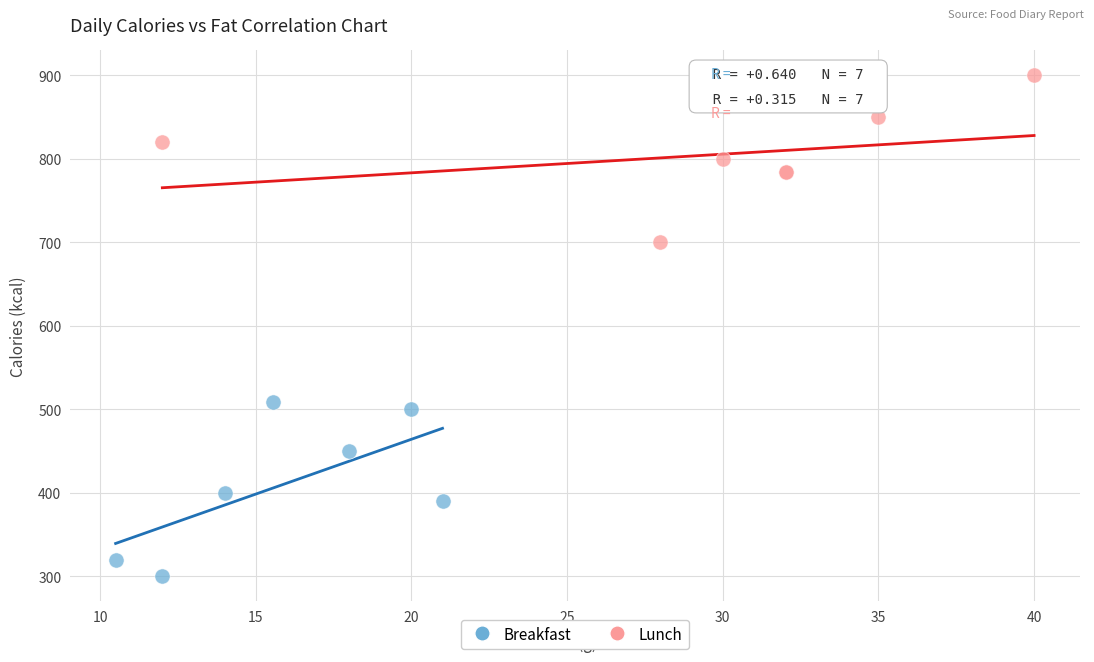

Which series contains the lowest Y value?

Breakfast